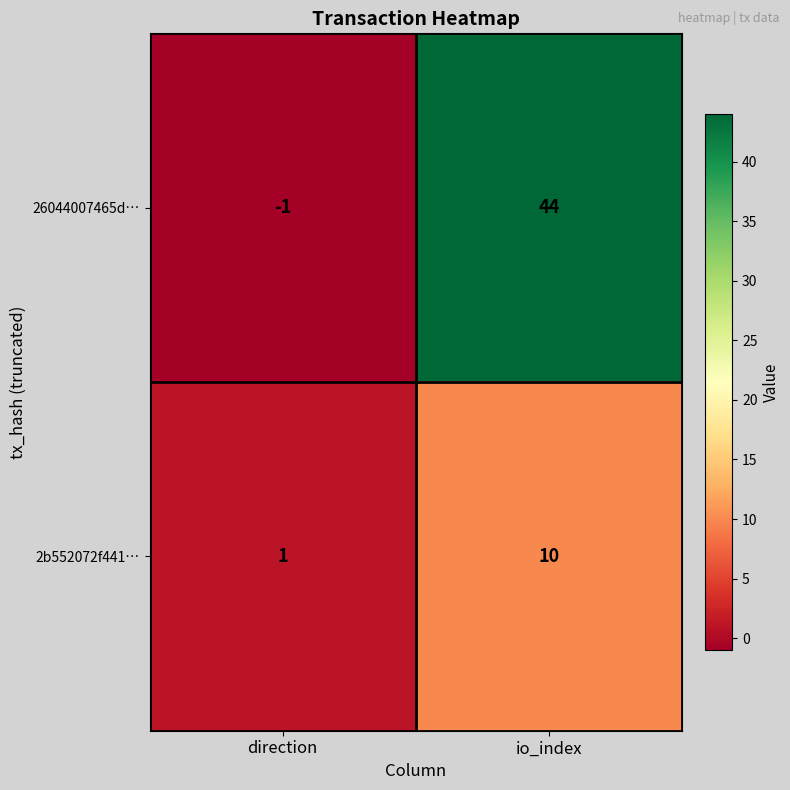

Reading left to right, transcribe all the data shown in this chart.

26044007465d…: direction=-1	io_index=44
2b552072f441…: direction=1	io_index=10